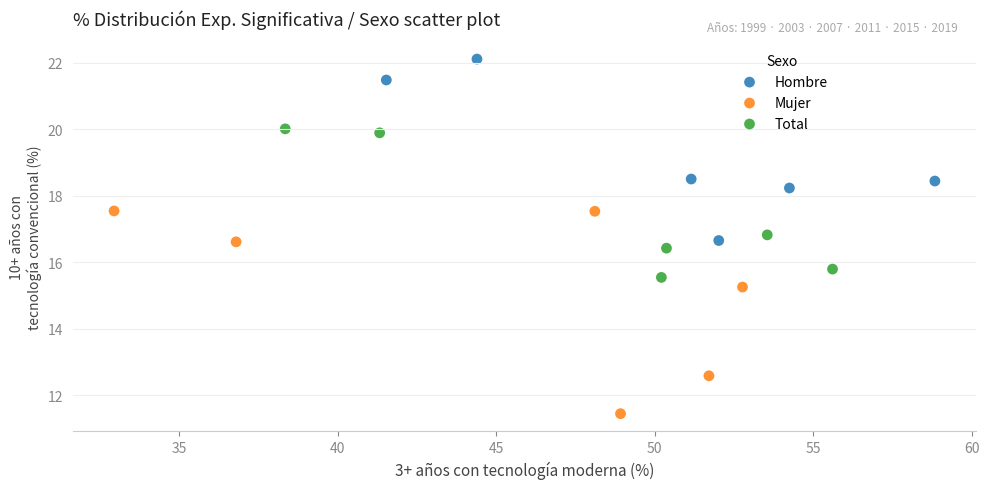

Which series reaches the minimum Y coordinate?

Mujer